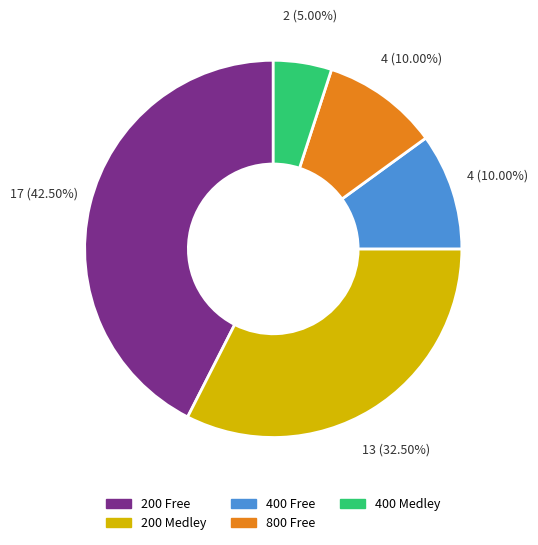

Does 800 Free account for over 50% of the chart?

No